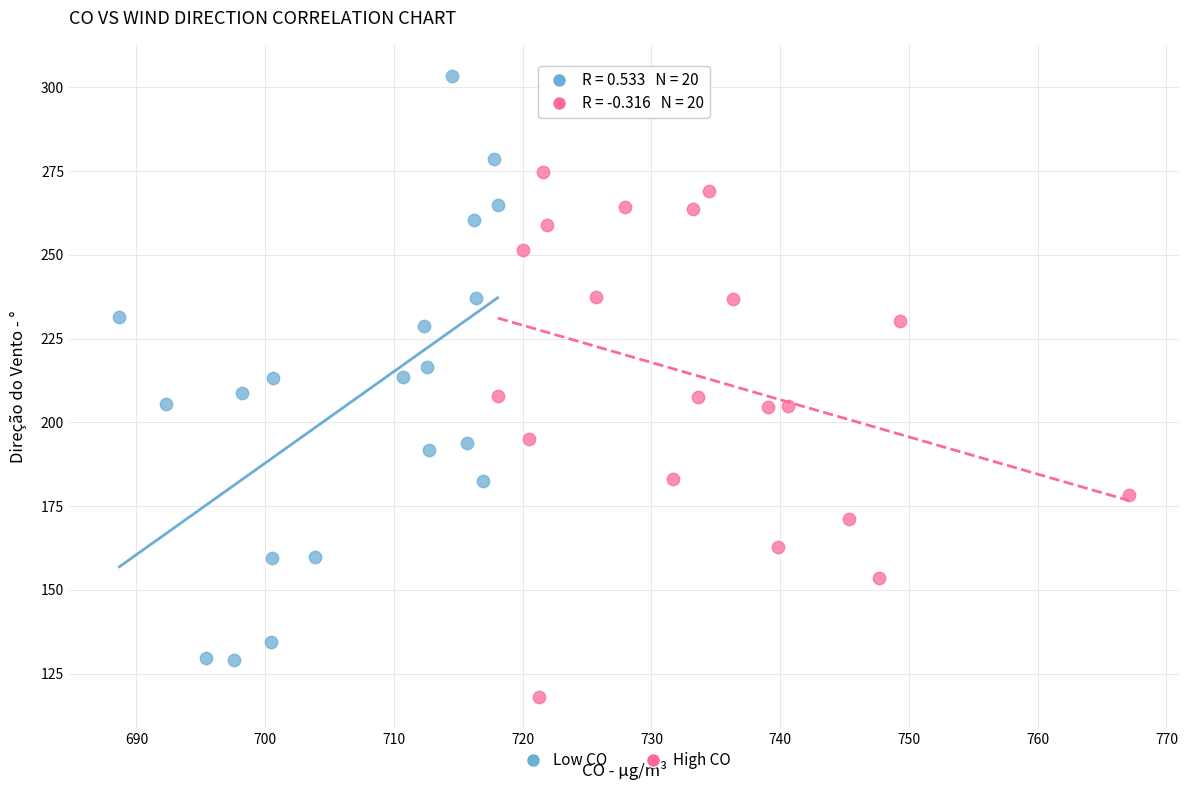

Which series reaches the maximum Y coordinate?

Low CO